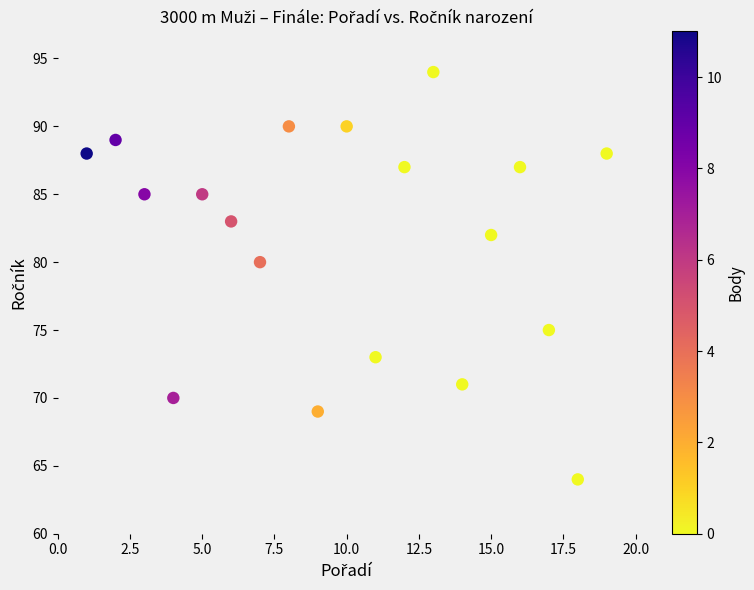

What is the range of X values (max minus min)?

18